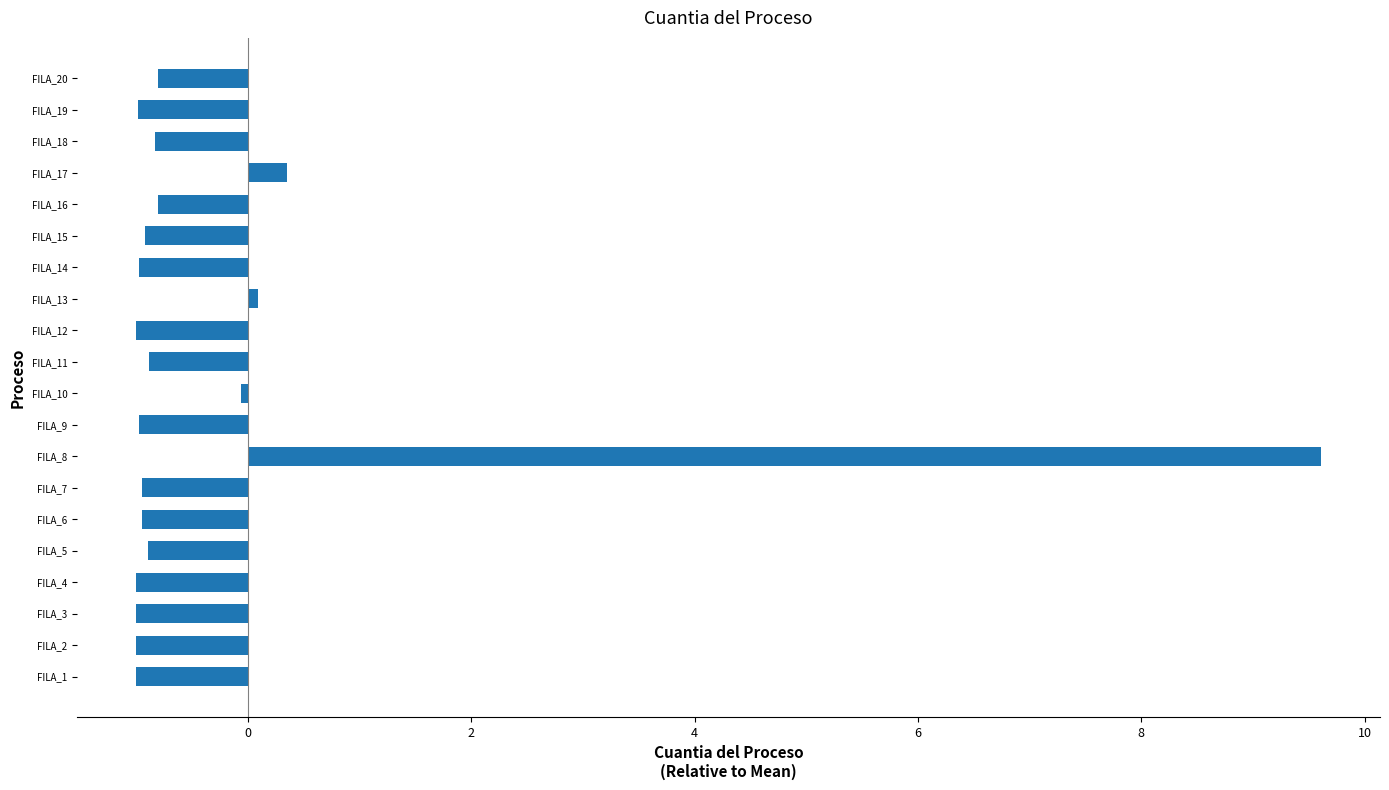

The value at FILA_8 is 9.6. True or false?

True